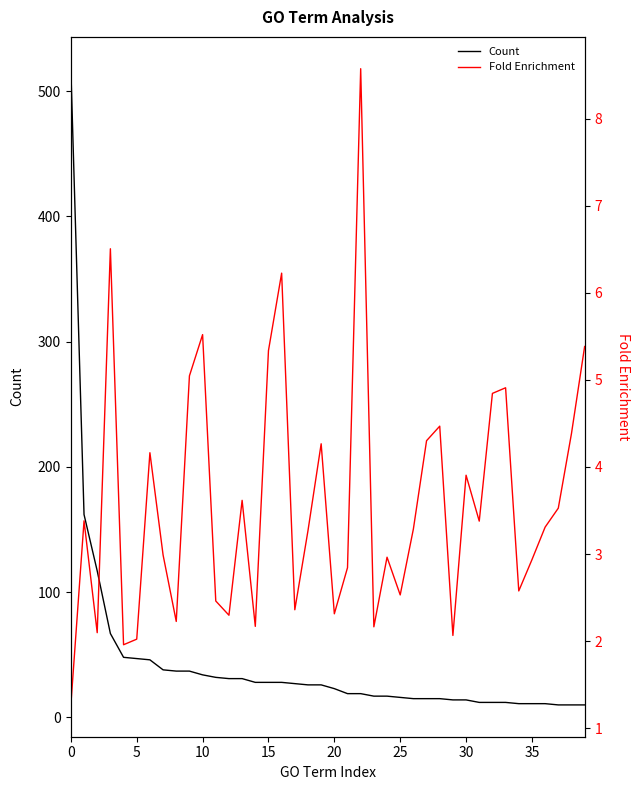

Does the chart display data point markers on the line(s)?

No